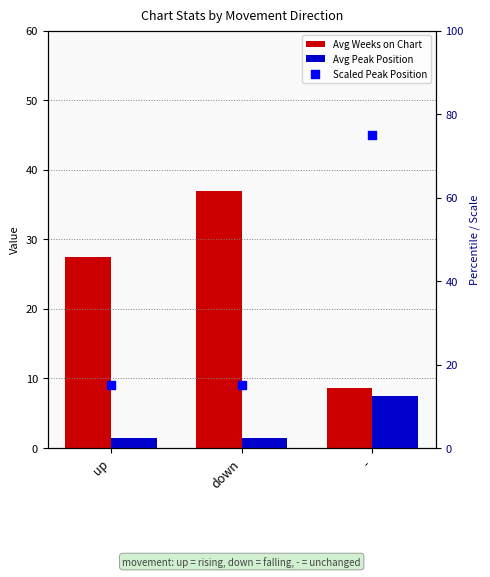

At how many categories does at least one series exceed 68?

1